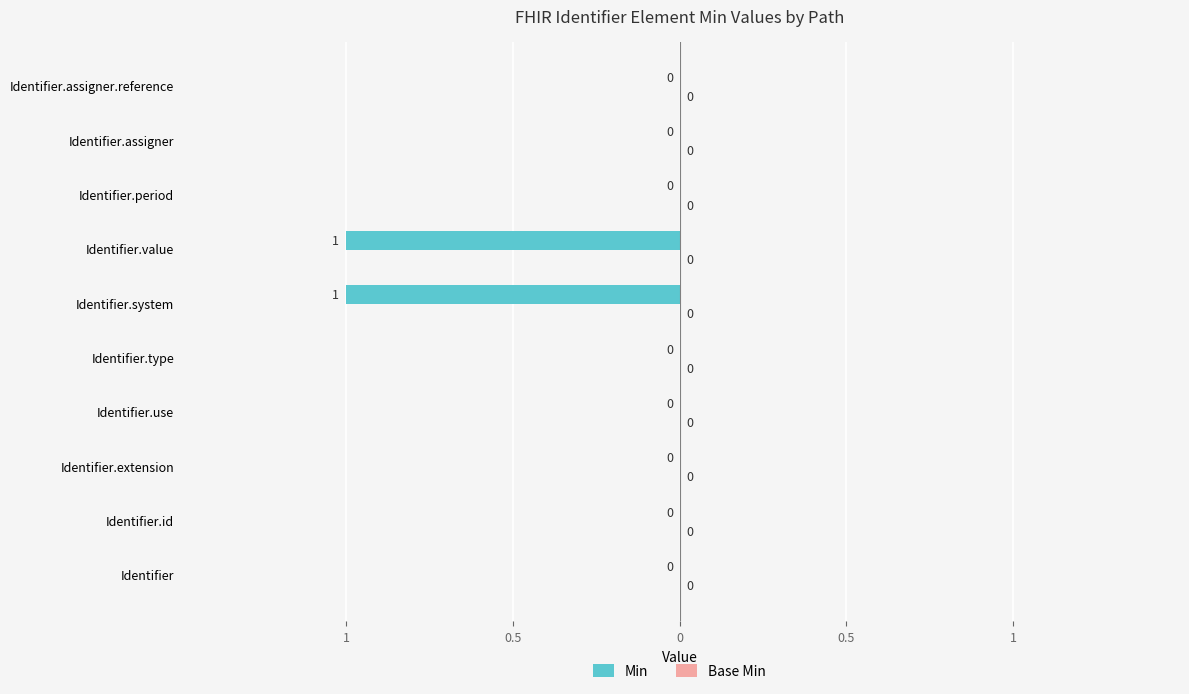

Are the bars horizontal?

Yes